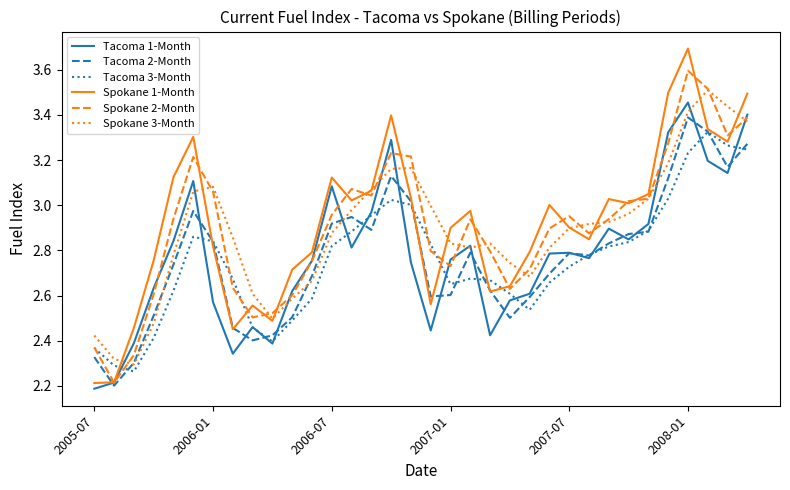

What is the smallest value displayed?

2.2